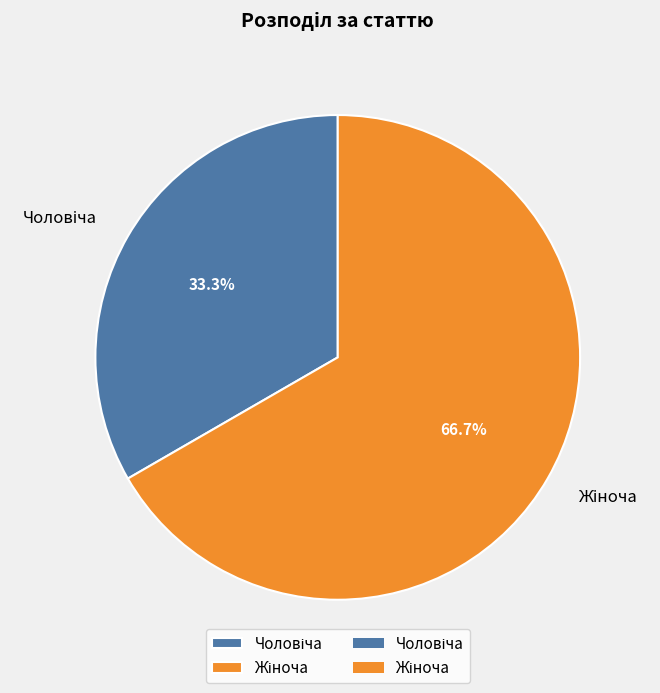

Is there a majority slice in this chart?

Yes